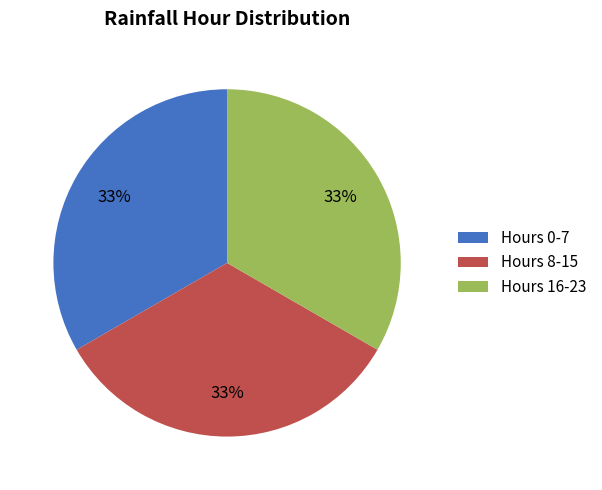

Does any single category account for the majority?

No